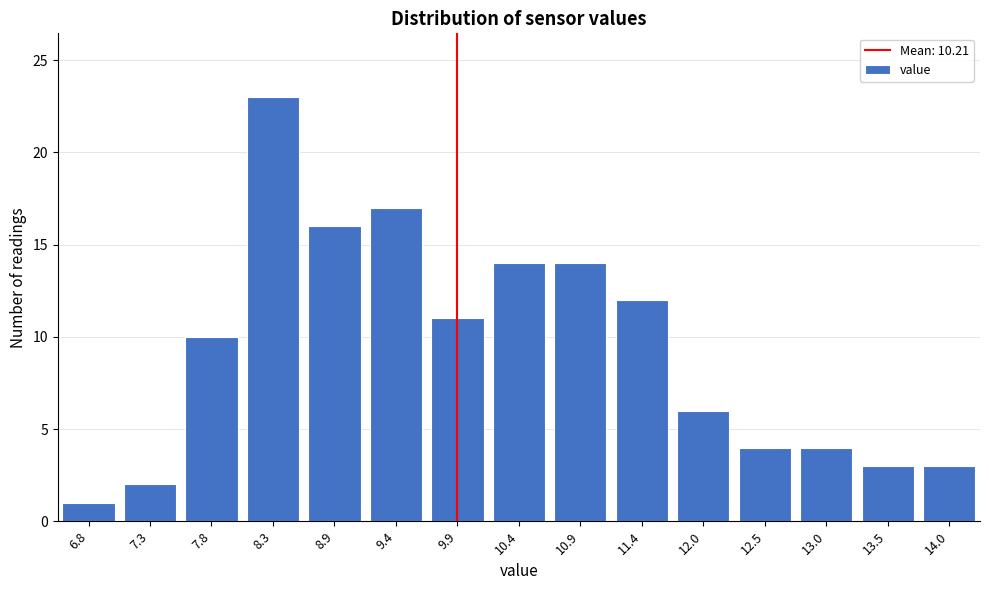

Reading left to right, transcribe all the data shown in this chart.

6.8=1	7.3=2	7.8=10	8.3=23	8.9=16	9.4=17	9.9=11	10.4=14	10.9=14	11.4=12	12.0=6	12.5=4	13.0=4	13.5=3	14.0=3